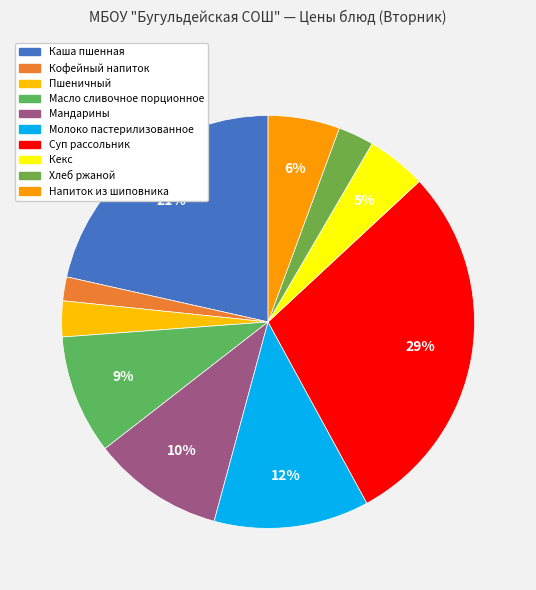

How many slices are in this pie chart?

10